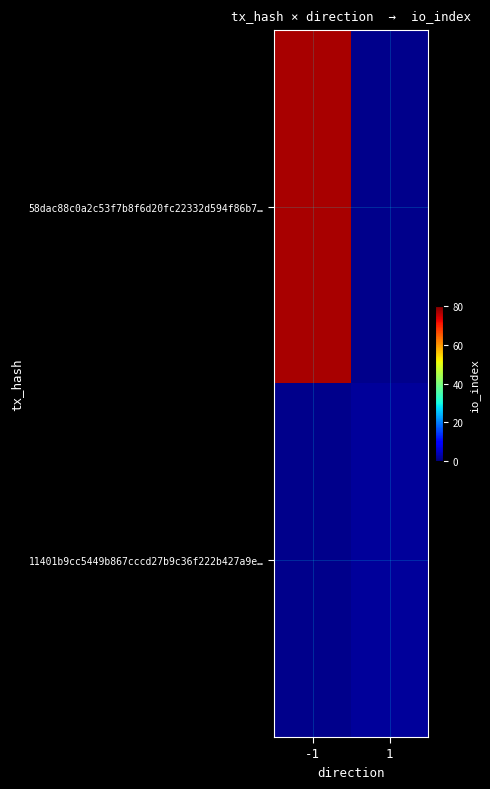

At which category does the chart reach its peak across all series?

-1